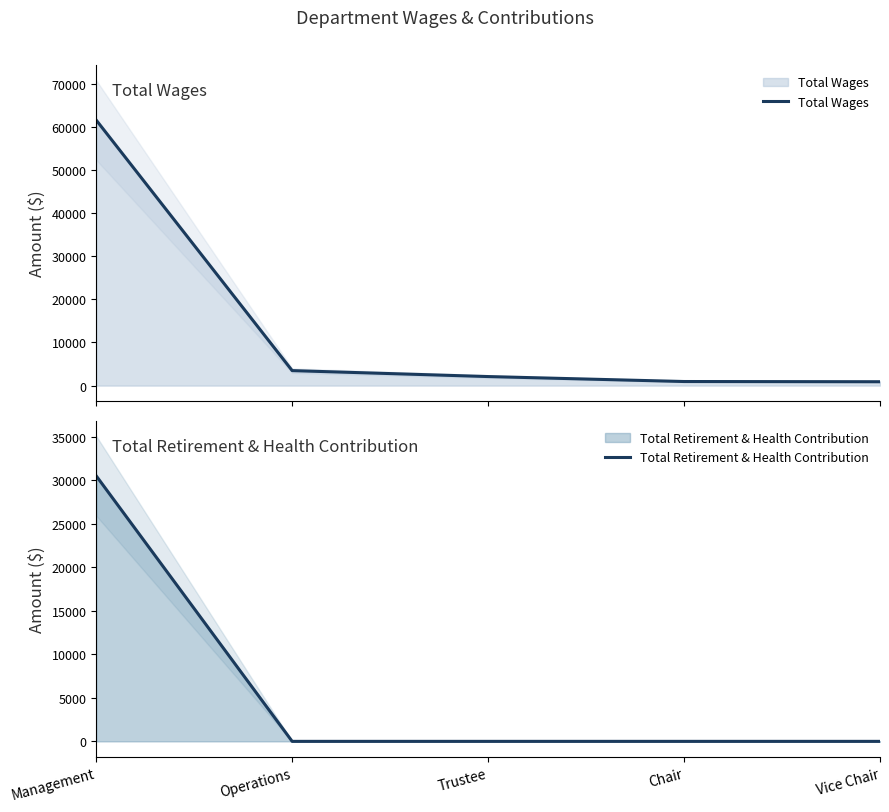

What is the label of the 1st point from the left?

Management